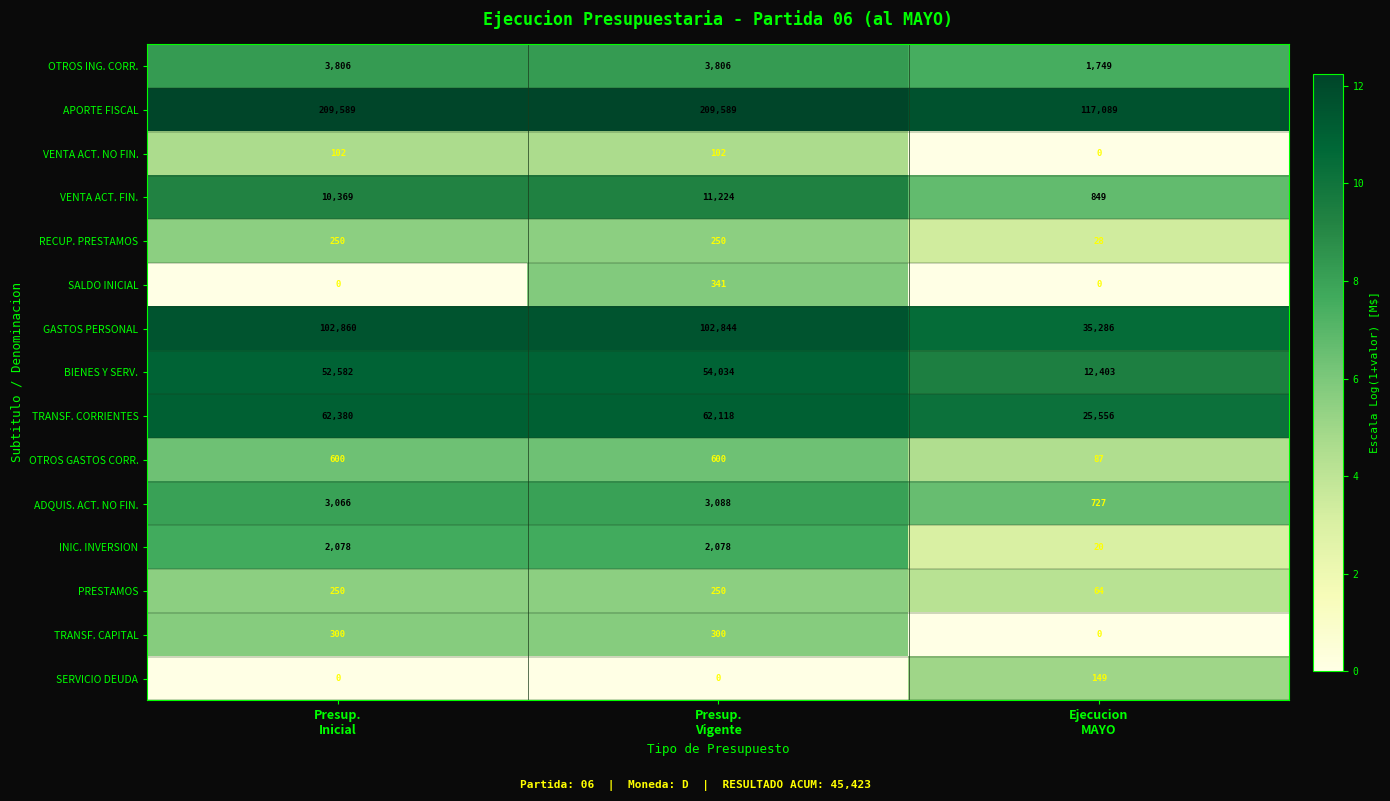

What is the minimum value for APORTE FISCAL?

117089